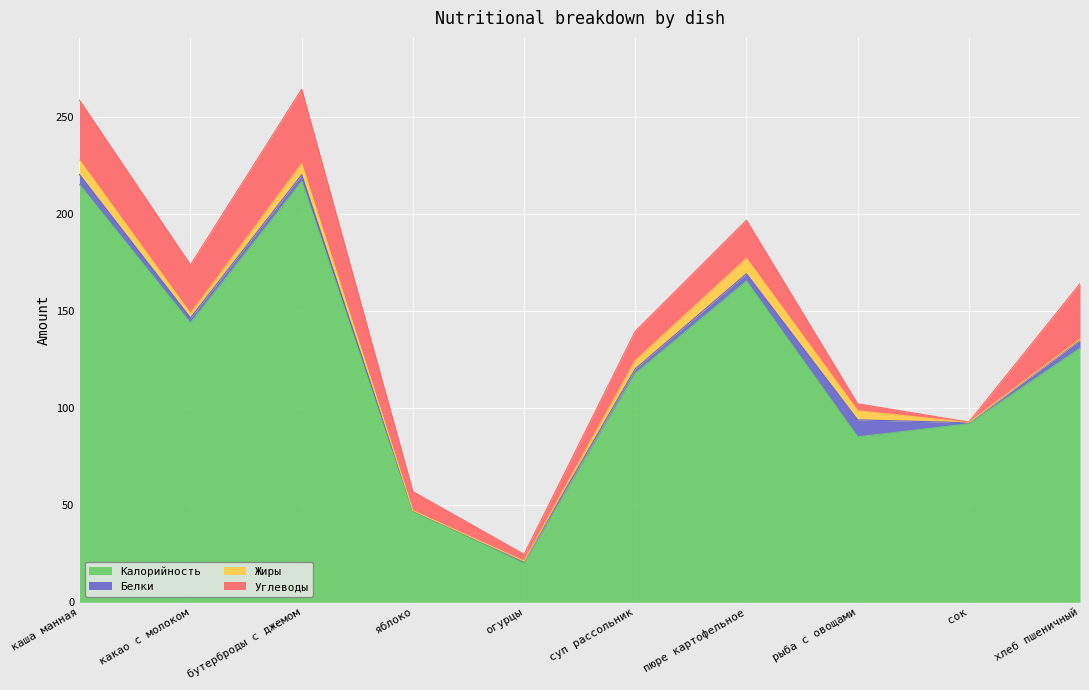

True or false: Жиры and Калорийность intersect in this chart.

False